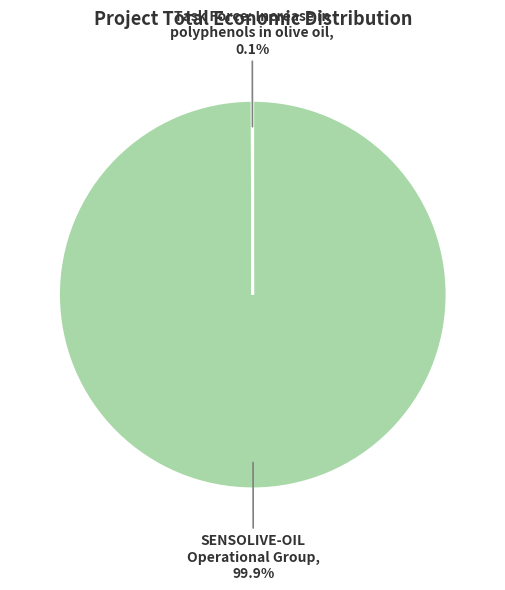

What is the largest slice in the pie chart?

SENSOLIVE-OIL Operational Group